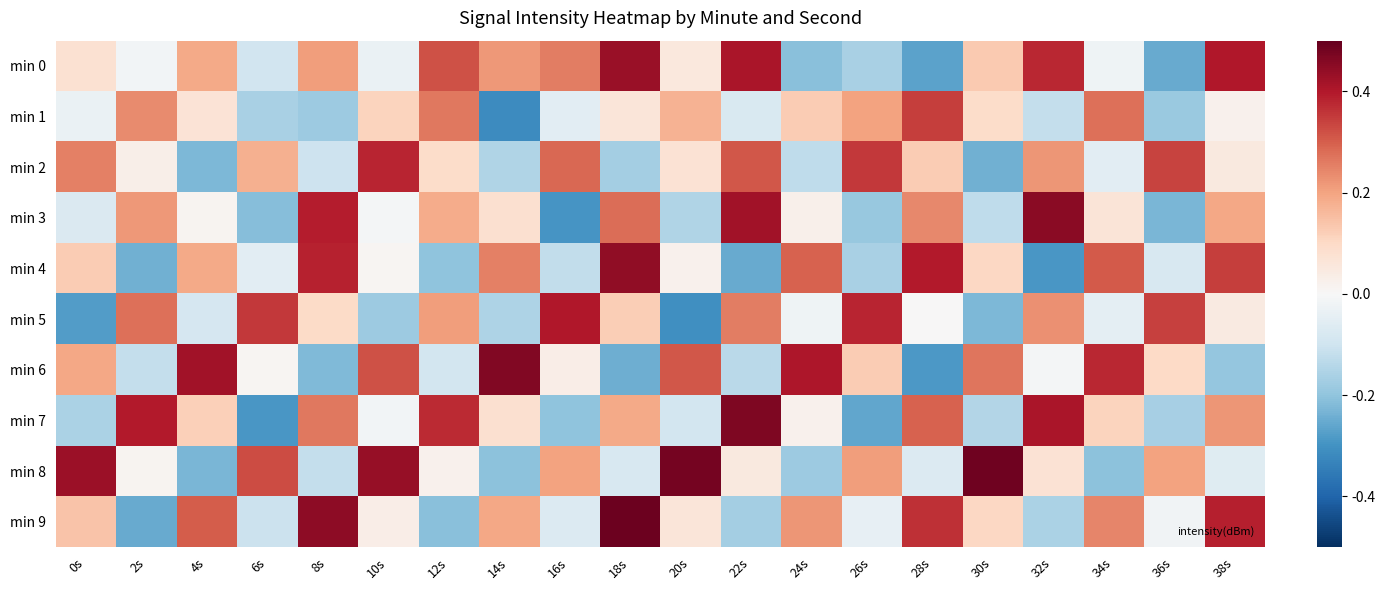

Rank the series at 0s from highest to lowest value.

min 8, min 2, min 6, min 9, min 4, min 0, min 1, min 3, min 7, min 5